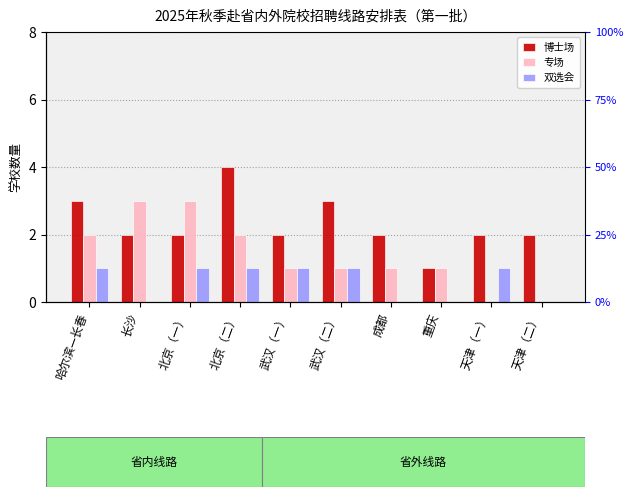

Where does the 专场 series first go above 1?

哈尔滨—长春